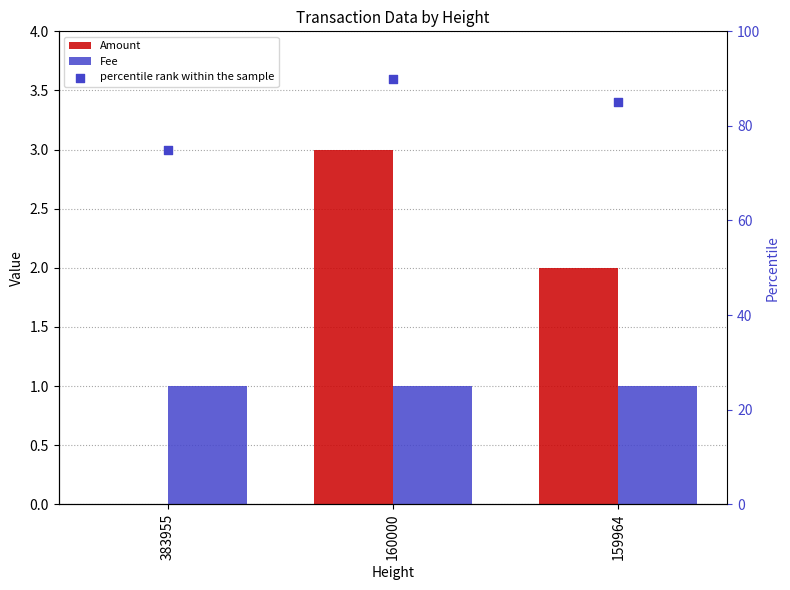

At how many categories does at least one series exceed 80?

2